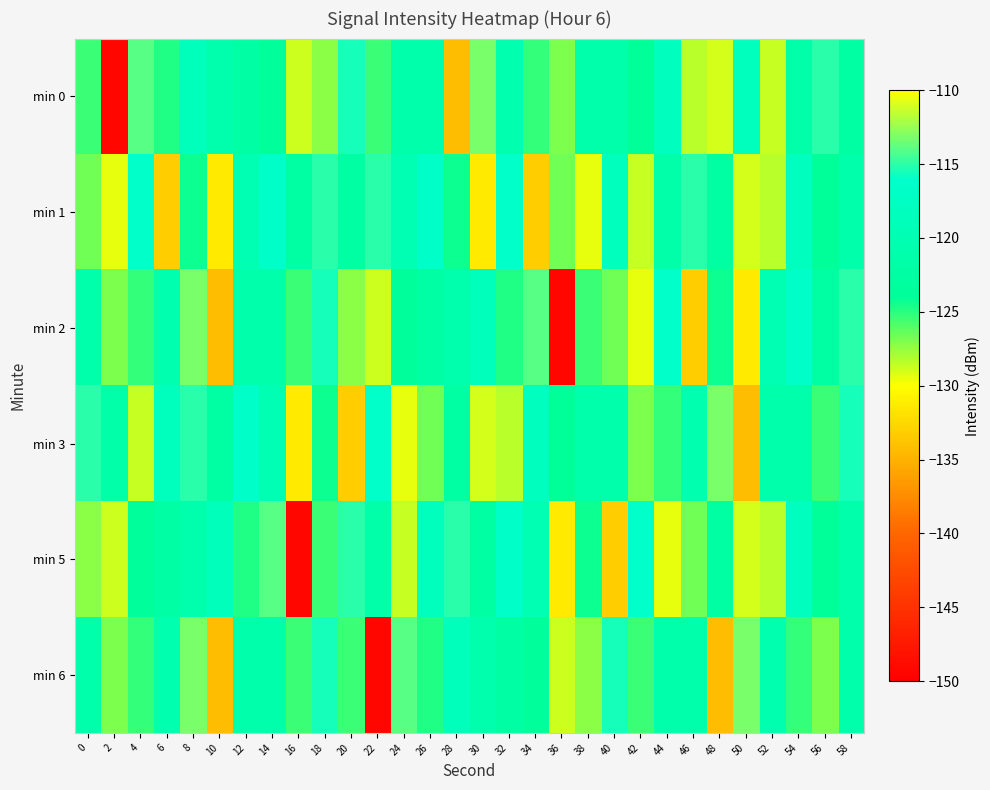

Reading left to right, list all the values displayed in this chart.

min 0: 0=-125.4	2=-149.3	4=-114.0	6=-124.8	8=-118.9	10=-121.0	12=-122.2	14=-123.8	16=-128.8	18=-127.3	20=-115.6	22=-125.4	24=-121.2	26=-121.4	28=-134.3	30=-113.2	32=-120.5	34=-125.2	36=-127.0	38=-121.3	40=-121.3	42=-124.0	44=-118.0	46=-128.3	48=-129.0	50=-118.4	52=-128.7	54=-121.6	56=-115.0	58=-122.4
min 1: 0=-126.7	2=-129.4	4=-116.1	6=-133.2	8=-124.3	10=-131.3	12=-120.1	14=-116.6	16=-122.5	18=-115.1	20=-122.5	22=-115.1	24=-120.1	26=-116.6	28=-124.3	30=-131.3	32=-116.1	34=-133.2	36=-126.7	38=-129.4	40=-118.4	42=-128.7	44=-121.6	46=-115.0	48=-122.4	50=-129.0	52=-128.3	54=-118.0	56=-124.0	58=-121.3
min 2: 0=-121.3	2=-127.0	4=-125.2	6=-120.5	8=-113.2	10=-134.3	12=-121.4	14=-121.2	16=-125.4	18=-115.6	20=-127.3	22=-128.8	24=-123.8	26=-122.2	28=-121.0	30=-118.9	32=-124.8	34=-114.0	36=-149.3	38=-125.4	40=-126.7	42=-129.4	44=-116.1	46=-133.2	48=-124.3	50=-131.3	52=-120.1	54=-116.6	56=-122.5	58=-115.1
min 3: 0=-115.0	2=-121.6	4=-128.7	6=-118.4	8=-115.1	10=-122.5	12=-116.6	14=-120.1	16=-131.3	18=-124.3	20=-133.2	22=-116.1	24=-129.4	26=-126.7	28=-122.4	30=-129.0	32=-128.3	34=-118.0	36=-124.0	38=-121.3	40=-121.3	42=-127.0	44=-125.2	46=-120.5	48=-113.2	50=-134.3	52=-121.4	54=-121.2	56=-125.4	58=-115.6
min 5: 0=-127.3	2=-128.8	4=-123.8	6=-122.2	8=-121.0	10=-118.9	12=-124.8	14=-114.0	16=-149.3	18=-125.4	20=-115.0	22=-121.6	24=-128.7	26=-118.4	28=-115.1	30=-122.5	32=-116.6	34=-120.1	36=-131.3	38=-124.3	40=-133.2	42=-116.1	44=-129.4	46=-126.7	48=-122.4	50=-129.0	52=-128.3	54=-118.0	56=-124.0	58=-121.3
min 6: 0=-121.3	2=-127.0	4=-125.2	6=-120.5	8=-113.2	10=-134.3	12=-121.4	14=-121.2	16=-125.4	18=-115.6	20=-125.4	22=-149.3	24=-114.0	26=-124.8	28=-118.9	30=-121.0	32=-122.2	34=-123.8	36=-128.8	38=-127.3	40=-115.6	42=-125.4	44=-121.2	46=-121.4	48=-134.3	50=-113.2	52=-120.5	54=-125.2	56=-127.0	58=-121.3